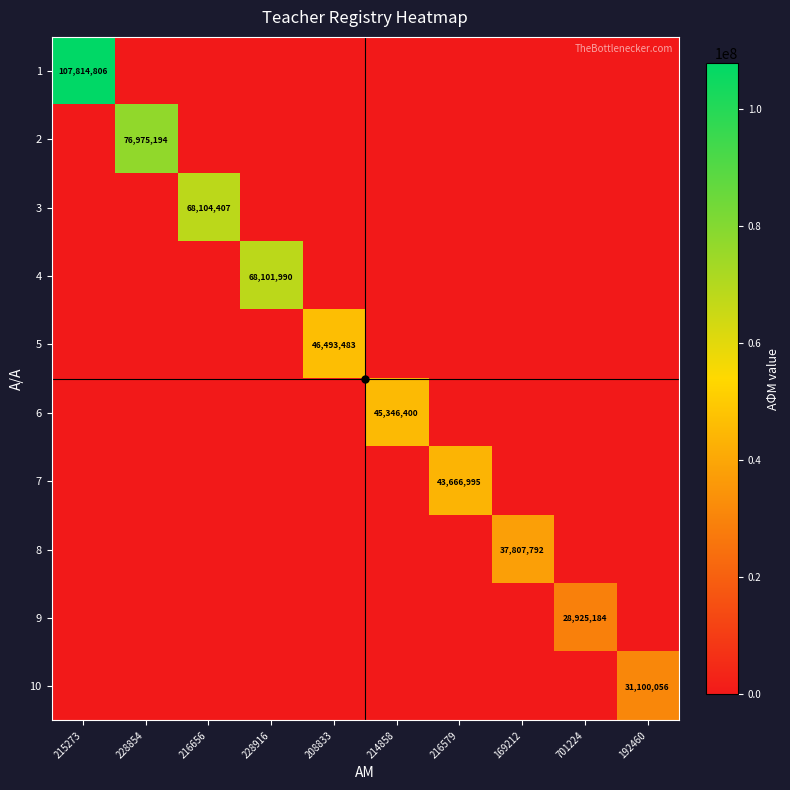

Rank the categories by 9 value from highest to lowest.

701224, 215273, 228854, 216656, 228916, 208833, 214858, 216579, 169212, 192460